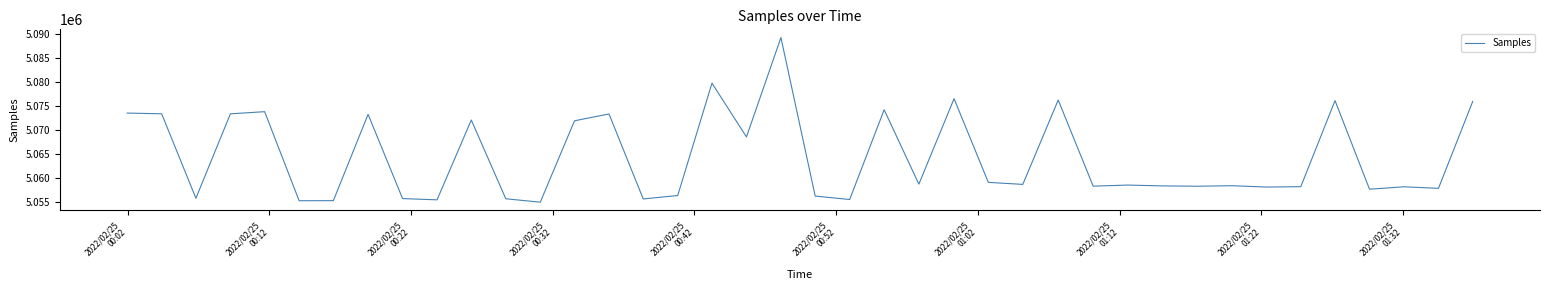

What is the minimum value shown in the chart?

5055045